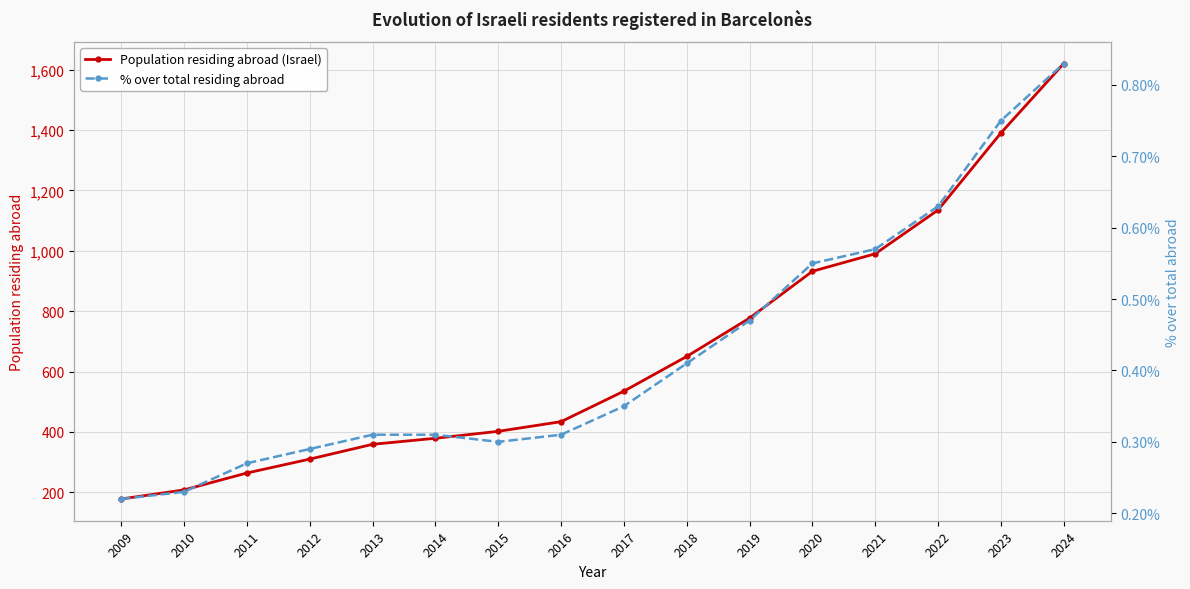

Which series has the largest total across all categories?

Population residing abroad (Israel)